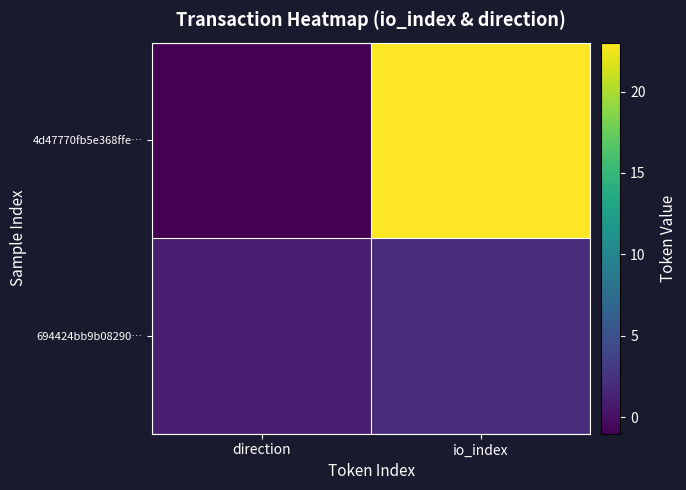

What is the greatest value displayed?

23